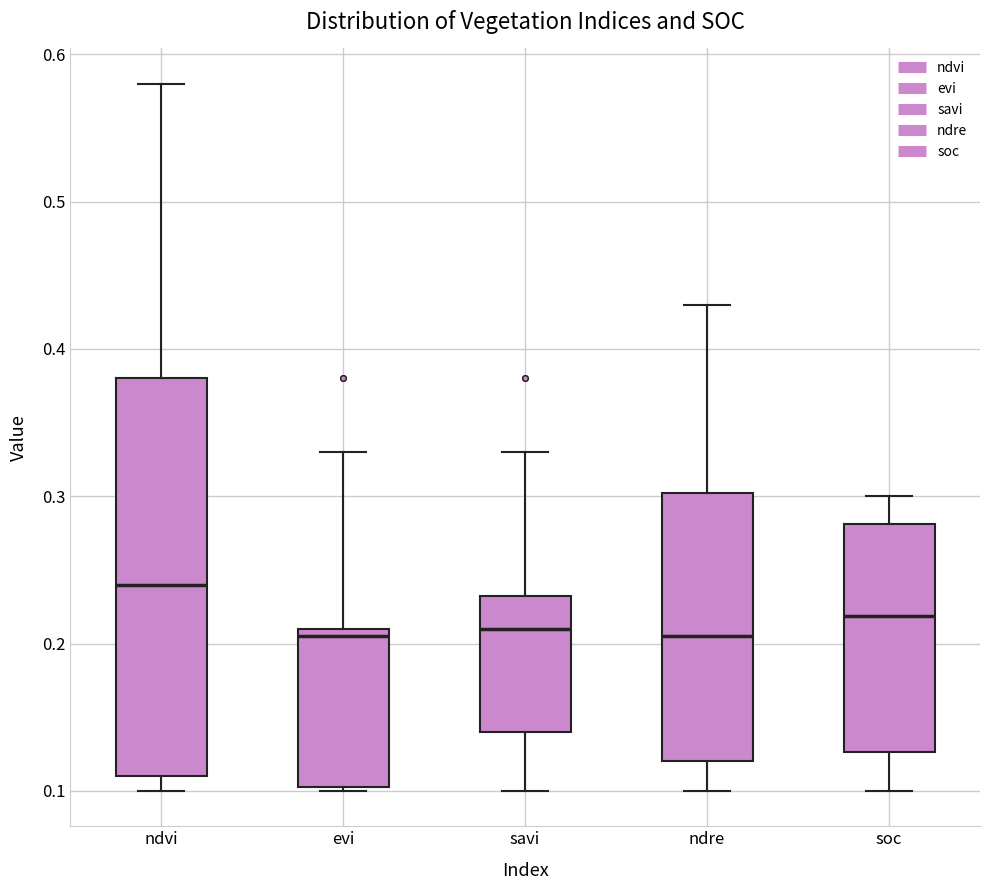

Reading left to right, transcribe this box plot: for each box, give where its median line is, the range the box spans, and where its two whiskers end, as read against the y-axis. The values are not printed on the chart, so give them approximately, as read against the axis.

ndvi: median 0.24, box 0.11 to 0.38, whiskers 0.10 to 0.58
evi: median 0.21 (just below the box's upper edge), box 0.10 to 0.21, whiskers 0.10 to 0.33
savi: median 0.21, box 0.14 to 0.23, whiskers 0.10 to 0.33
ndre: median 0.21, box 0.12 to 0.30, whiskers 0.10 to 0.43
soc: median 0.22, box 0.13 to 0.28, whiskers 0.10 to 0.30